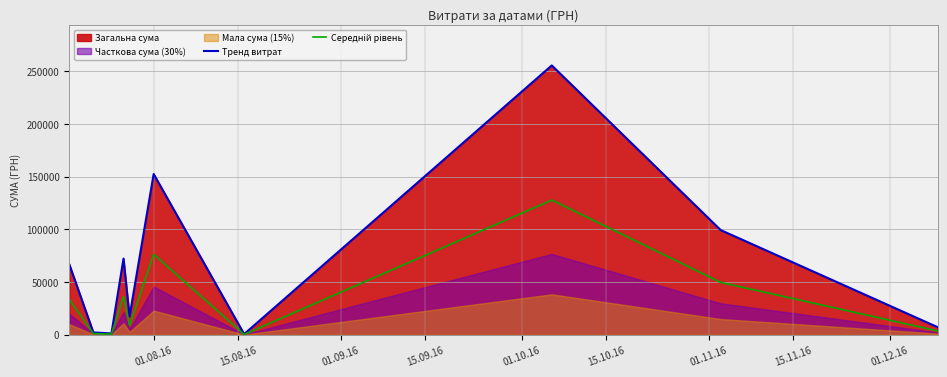

How many categories are shown in the chart?

10